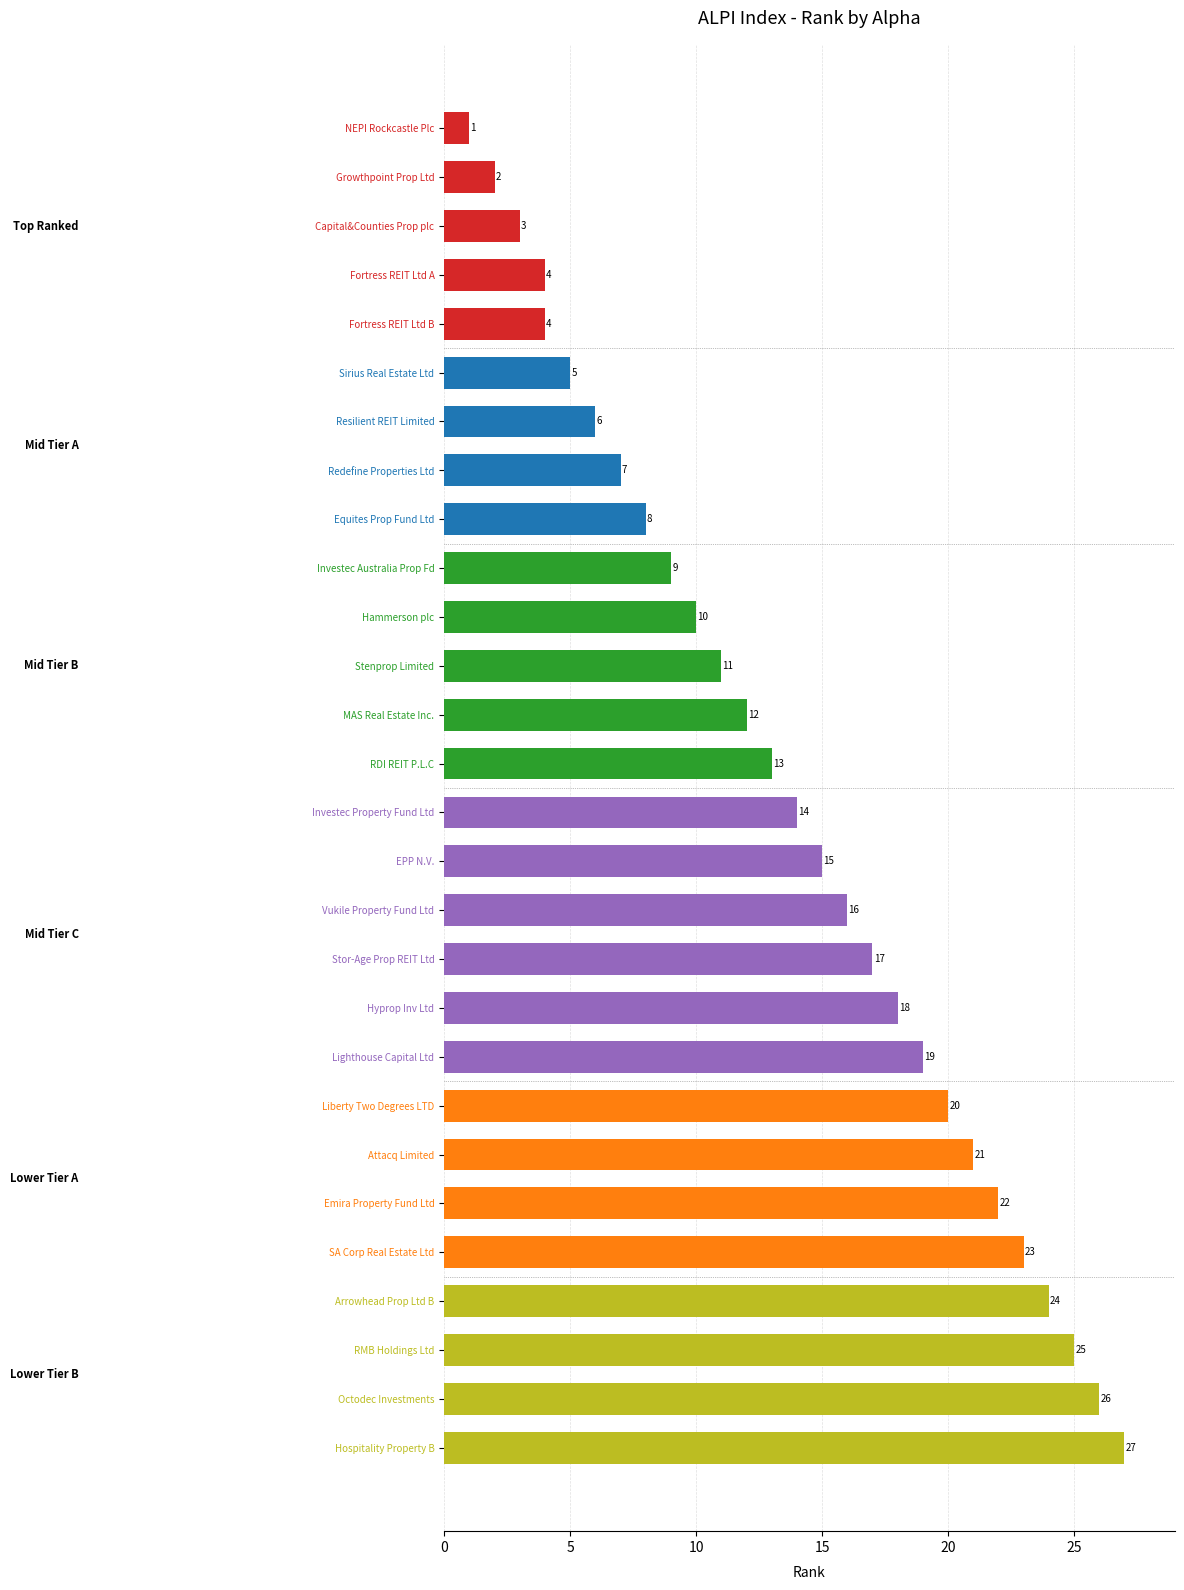

True or false: the data shows 5 at Sirius Real Estate Ltd.

True